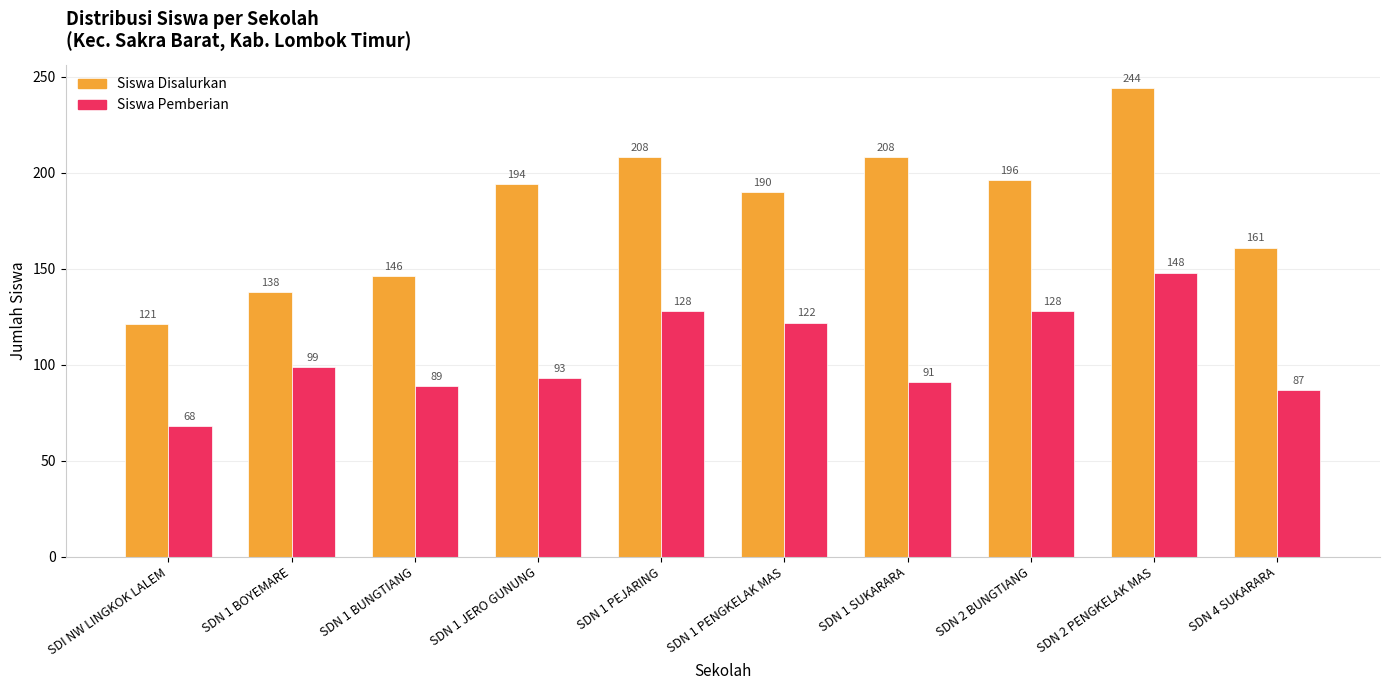

Reading right to left, list all the values displayed in this chart.

Siswa Disalurkan: SDN 4 SUKARARA=161	SDN 2 PENGKELAK MAS=244	SDN 2 BUNGTIANG=196	SDN 1 SUKARARA=208	SDN 1 PENGKELAK MAS=190	SDN 1 PEJARING=208	SDN 1 JERO GUNUNG=194	SDN 1 BUNGTIANG=146	SDN 1 BOYEMARE=138	SDI NW LINGKOK LALEM=121
Siswa Pemberian: SDN 4 SUKARARA=87	SDN 2 PENGKELAK MAS=148	SDN 2 BUNGTIANG=128	SDN 1 SUKARARA=91	SDN 1 PENGKELAK MAS=122	SDN 1 PEJARING=128	SDN 1 JERO GUNUNG=93	SDN 1 BUNGTIANG=89	SDN 1 BOYEMARE=99	SDI NW LINGKOK LALEM=68